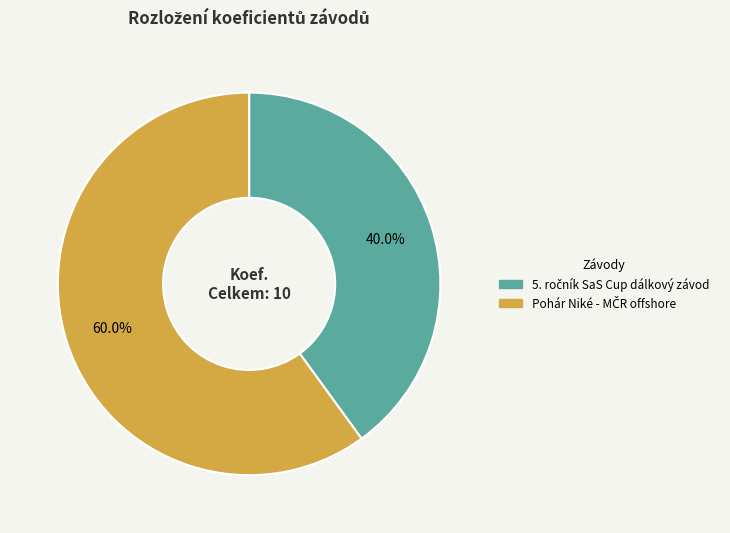

Does any single category account for the majority?

Yes